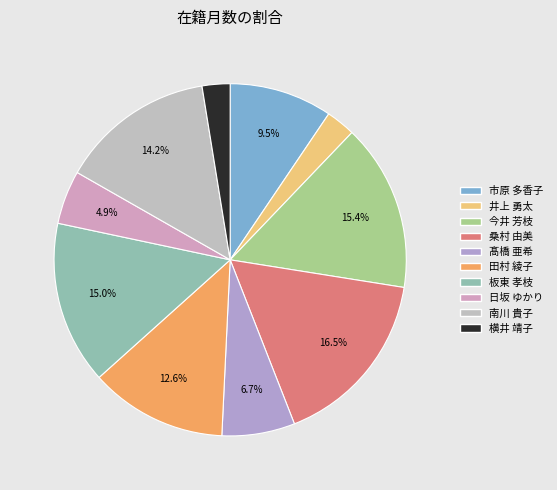

What is the largest slice in the pie chart?

桑村 由美